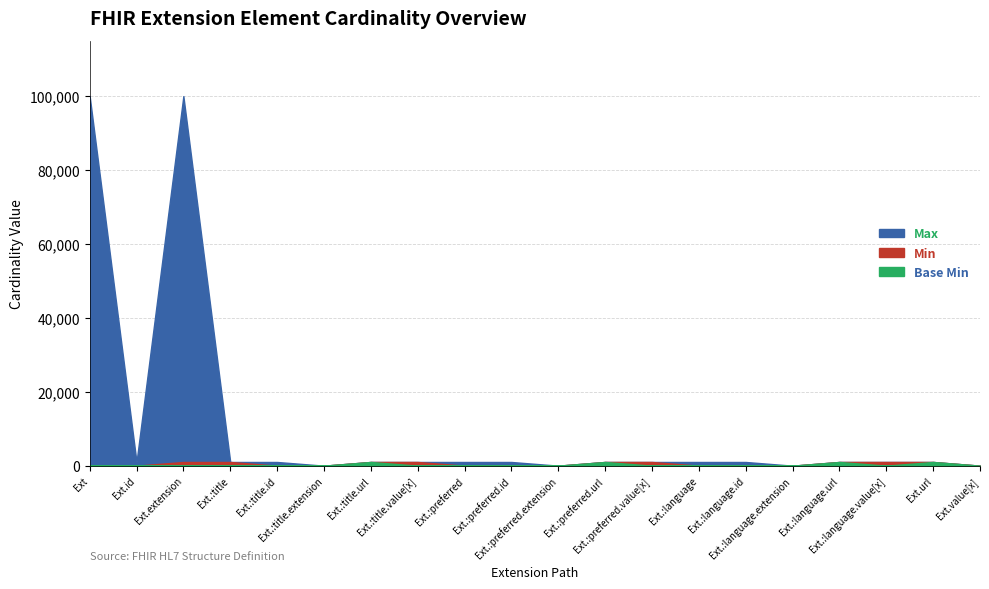

What is the total value across all series at Extension.extension:preferred?

1